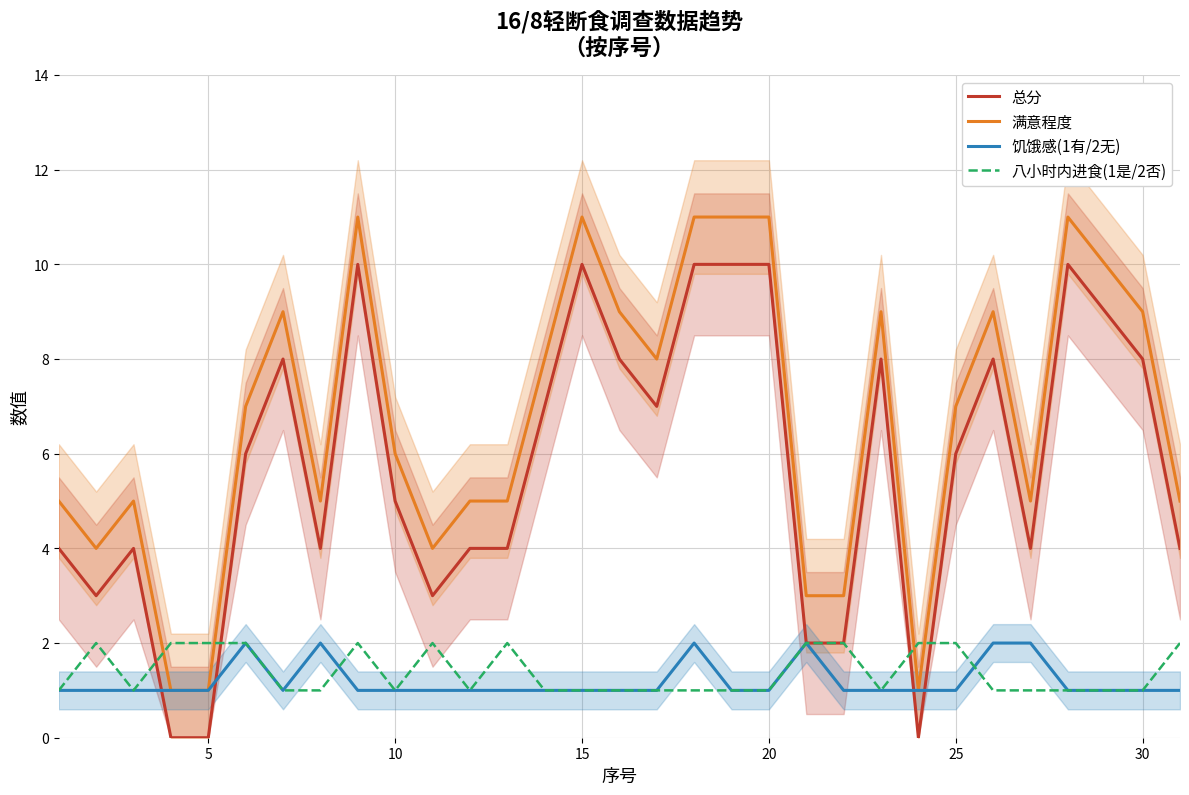

What is the difference between the second highest and minimum values in the 总分 series?

10